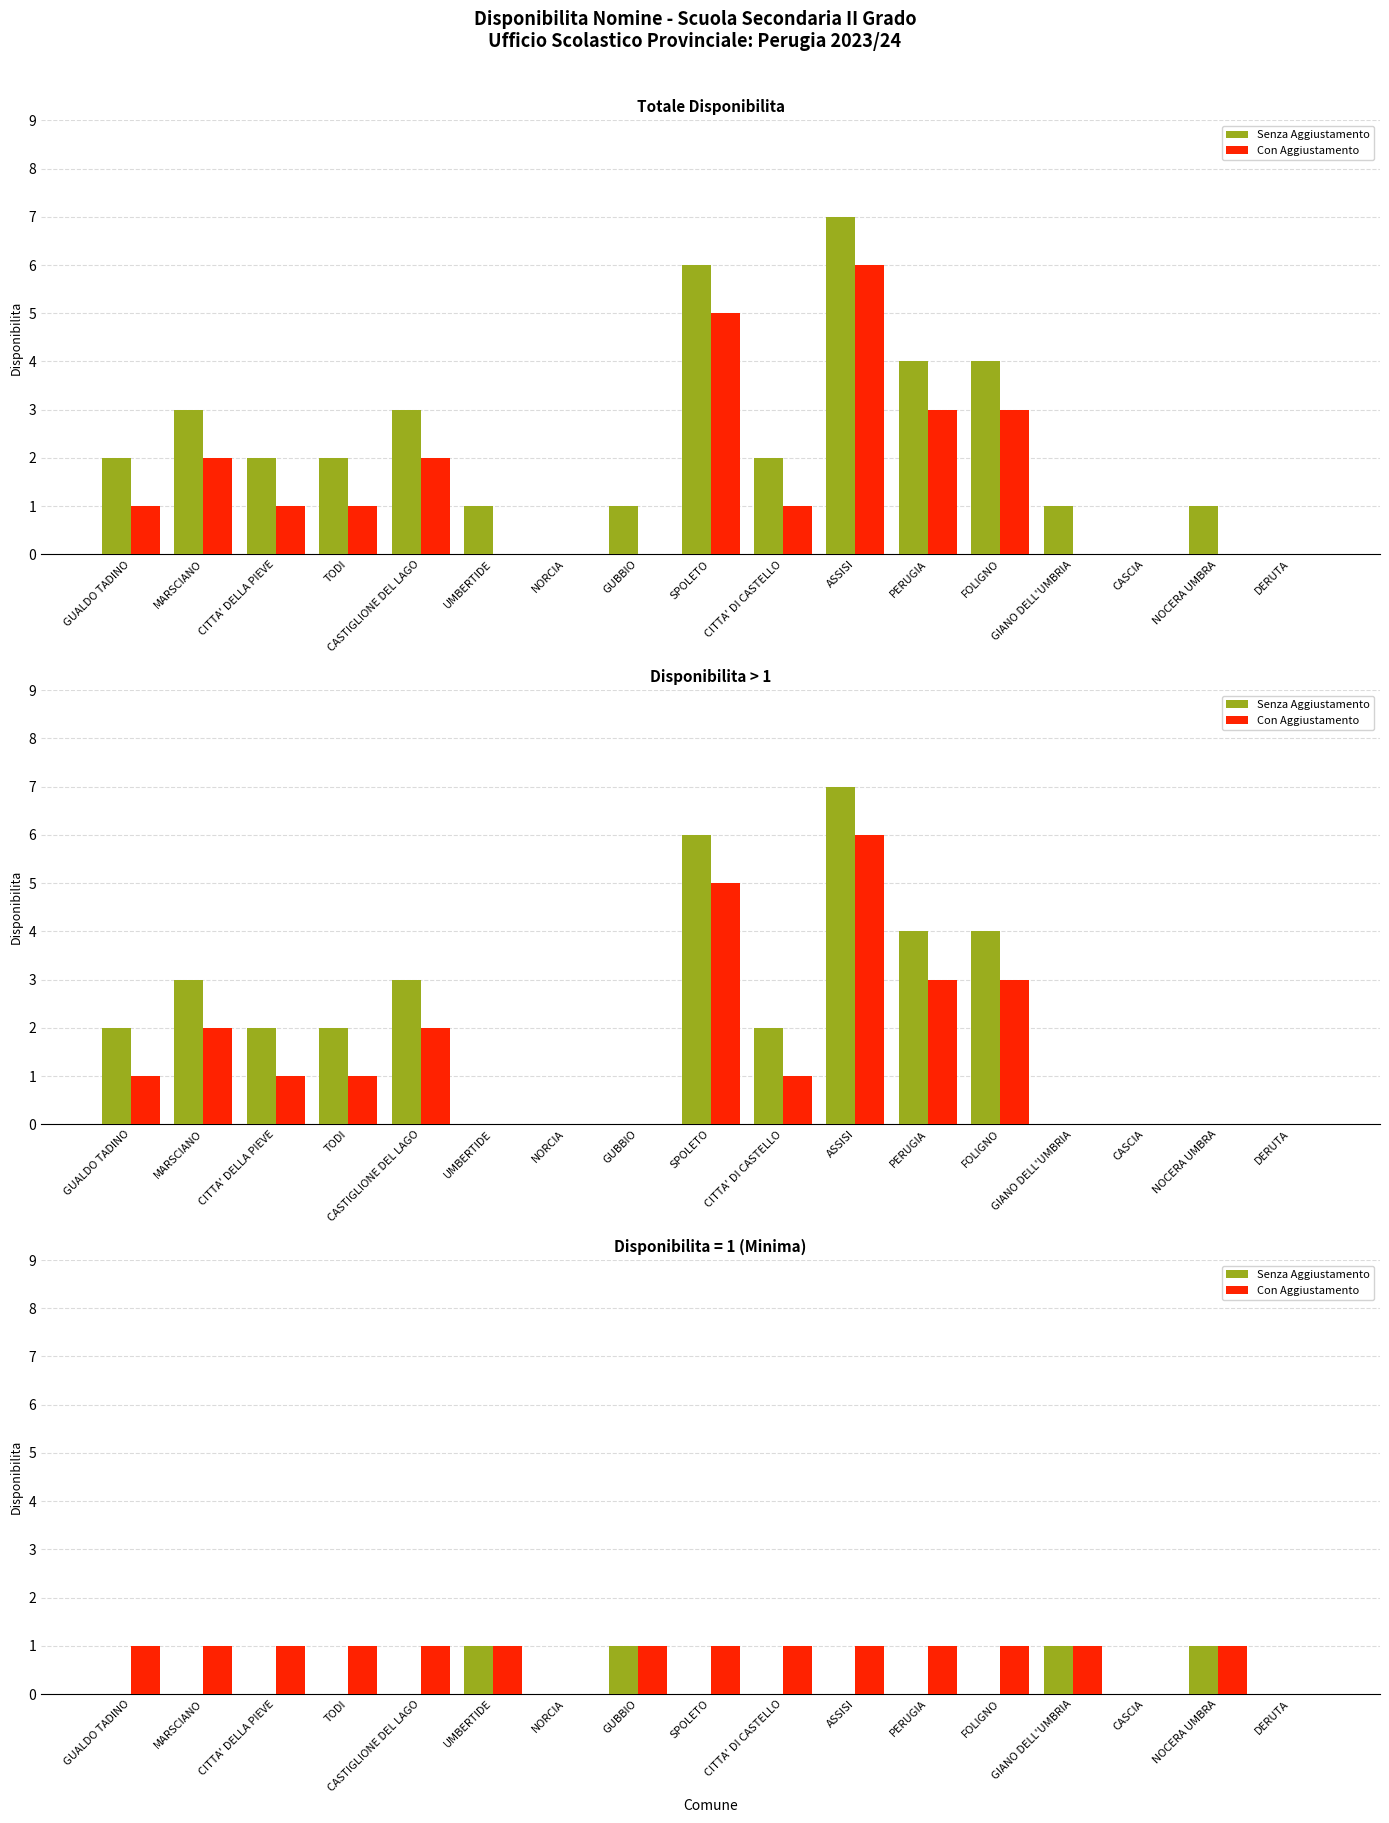

Is the value of Con Aggiustamento at GIANO DELL'UMBRIA greater than the value of Senza Aggiustamento at UMBERTIDE?

No